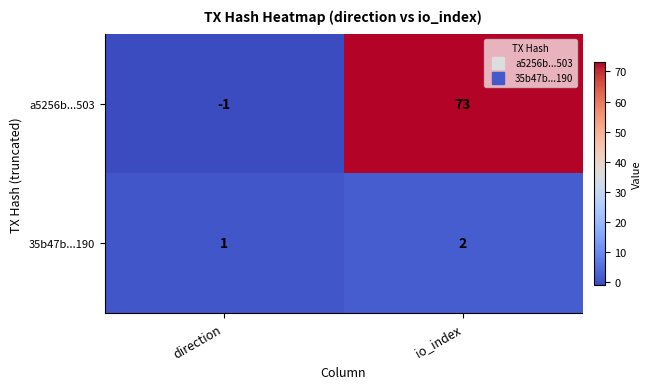

How many series are shown in this chart?

2